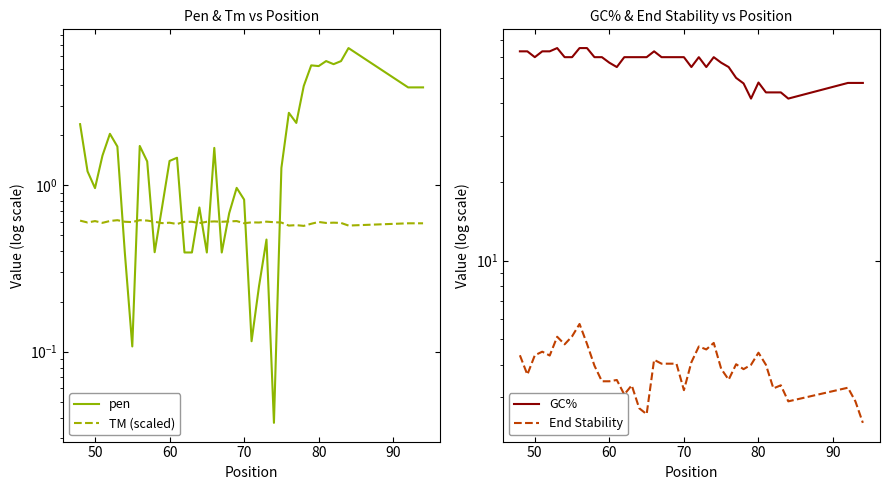

The value of pen at 9 is 0.8. True or false?

False